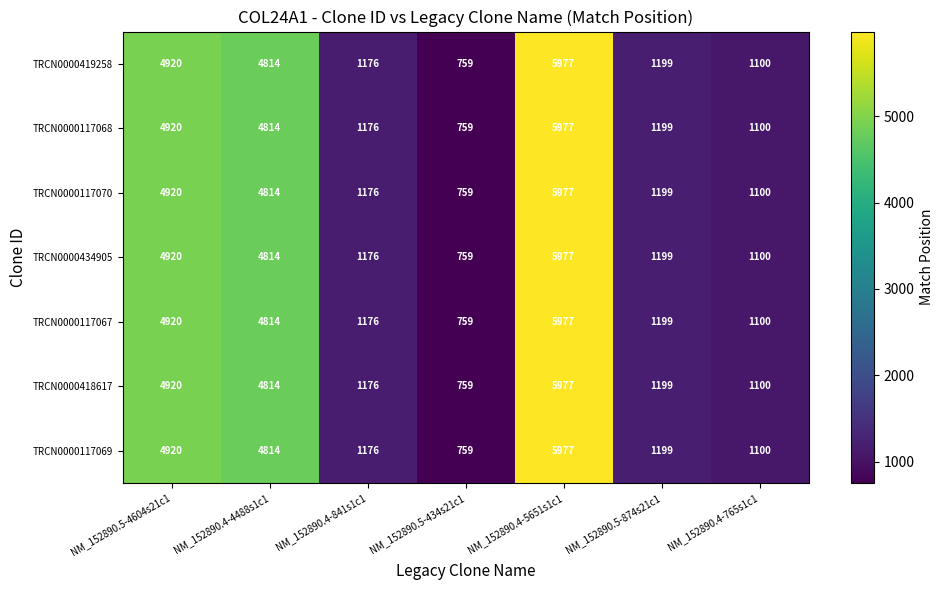

How many values in the TRCN0000117068 series are below 1199?

3